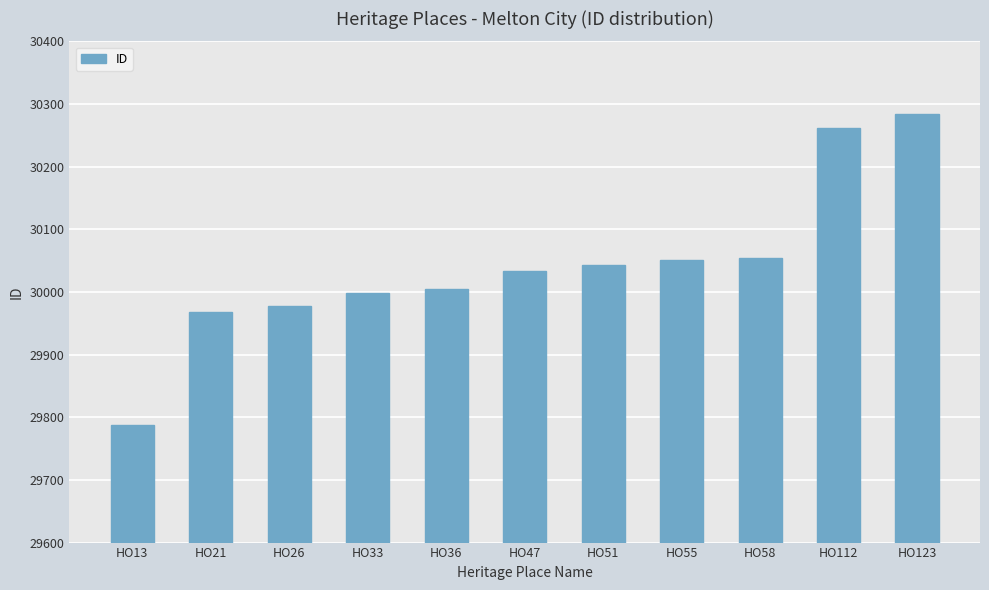

What value does the data have at HO51, to the nearest 10?

30040